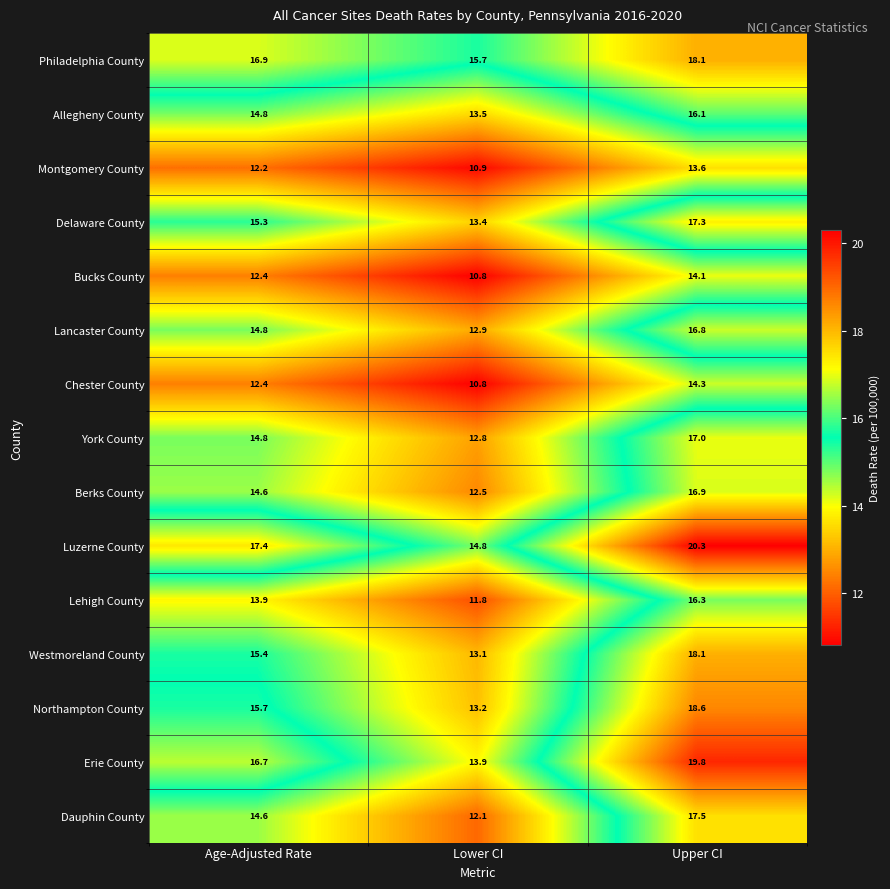

Which series changed the most between Lower CI and Upper CI?

Erie County